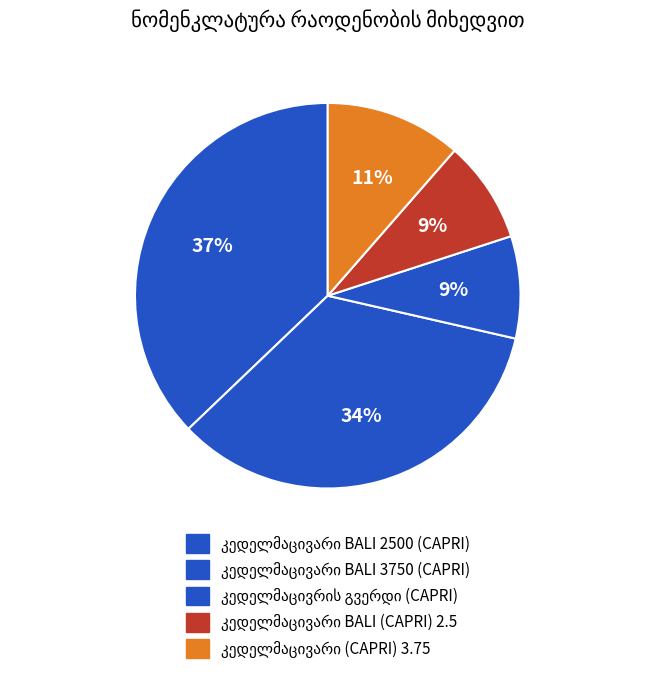

How many slices are in this pie chart?

5